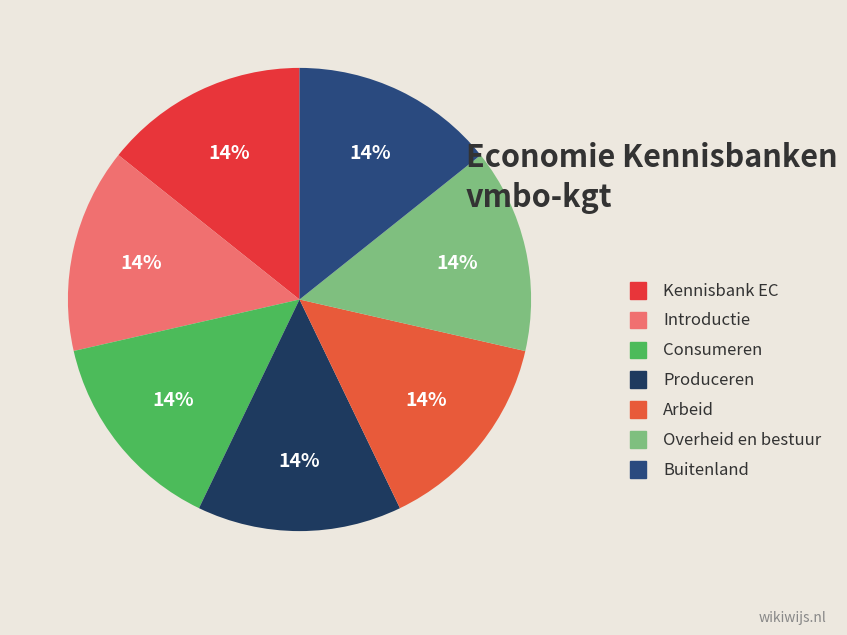

Count the number of slices in the pie.

7